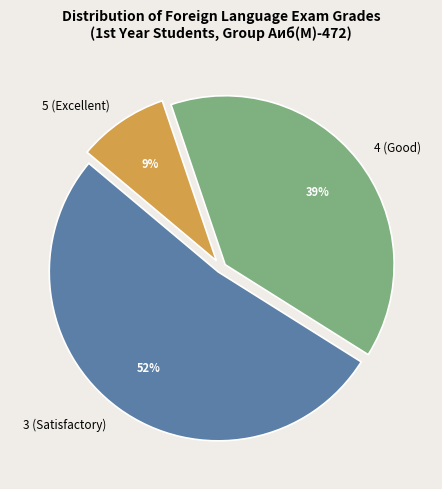

Is the sum of 5 (Excellent) and 3 (Satisfactory) greater than half?

Yes